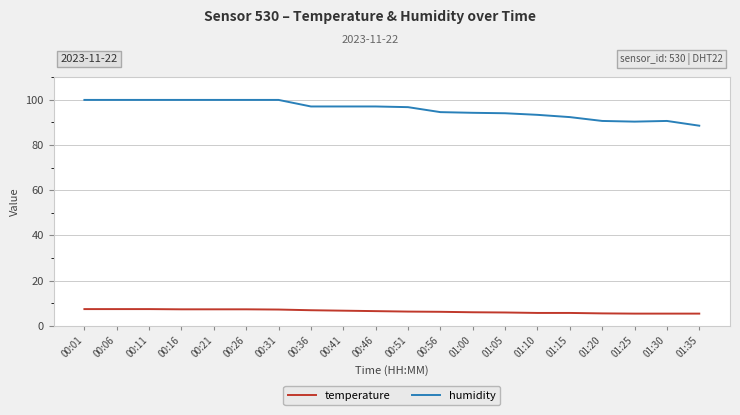

What position from the left is 00:16?

4